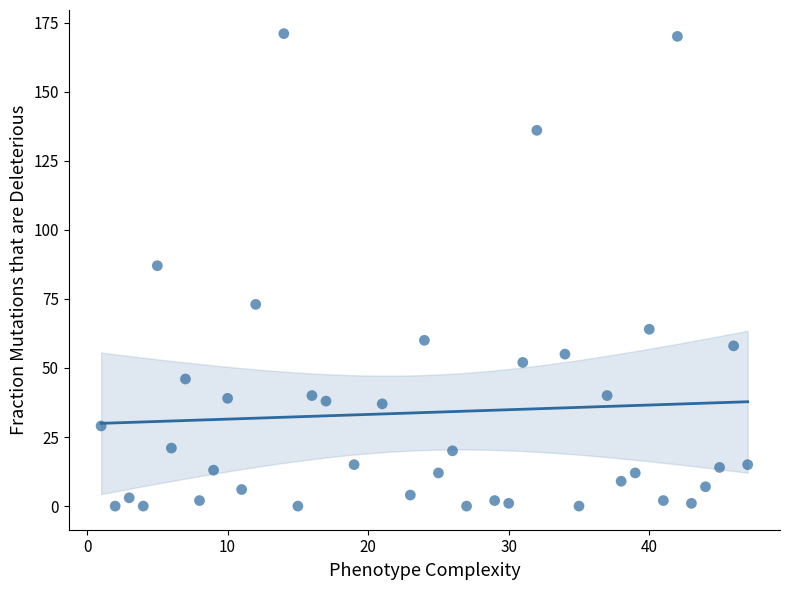

What is the range of Y values (max minus min)?

171